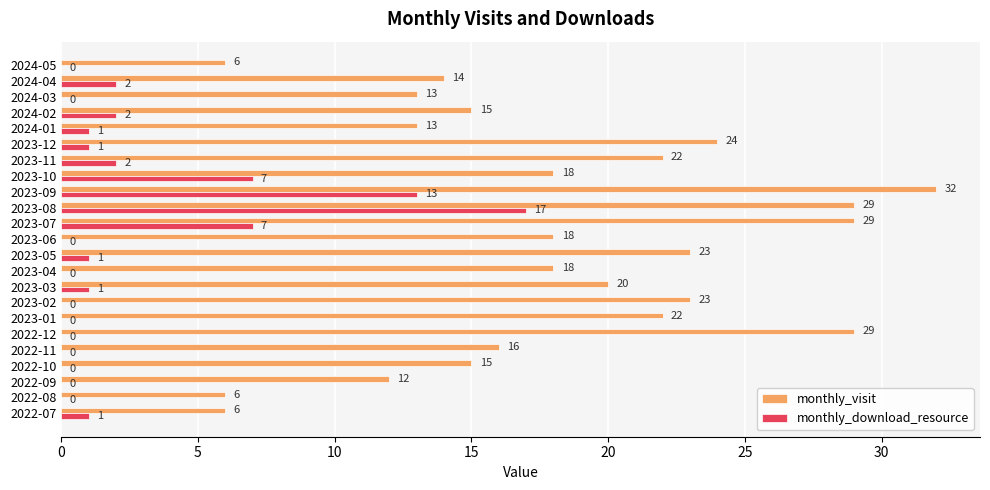

Which series has the largest range (max minus min)?

monthly_visit